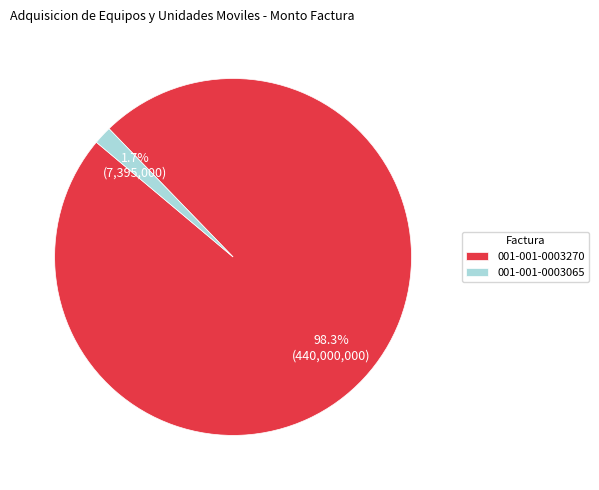

To the nearest percent, what is the difference between the 001-001-0003065 and 001-001-0003270 slice percentages?

97%